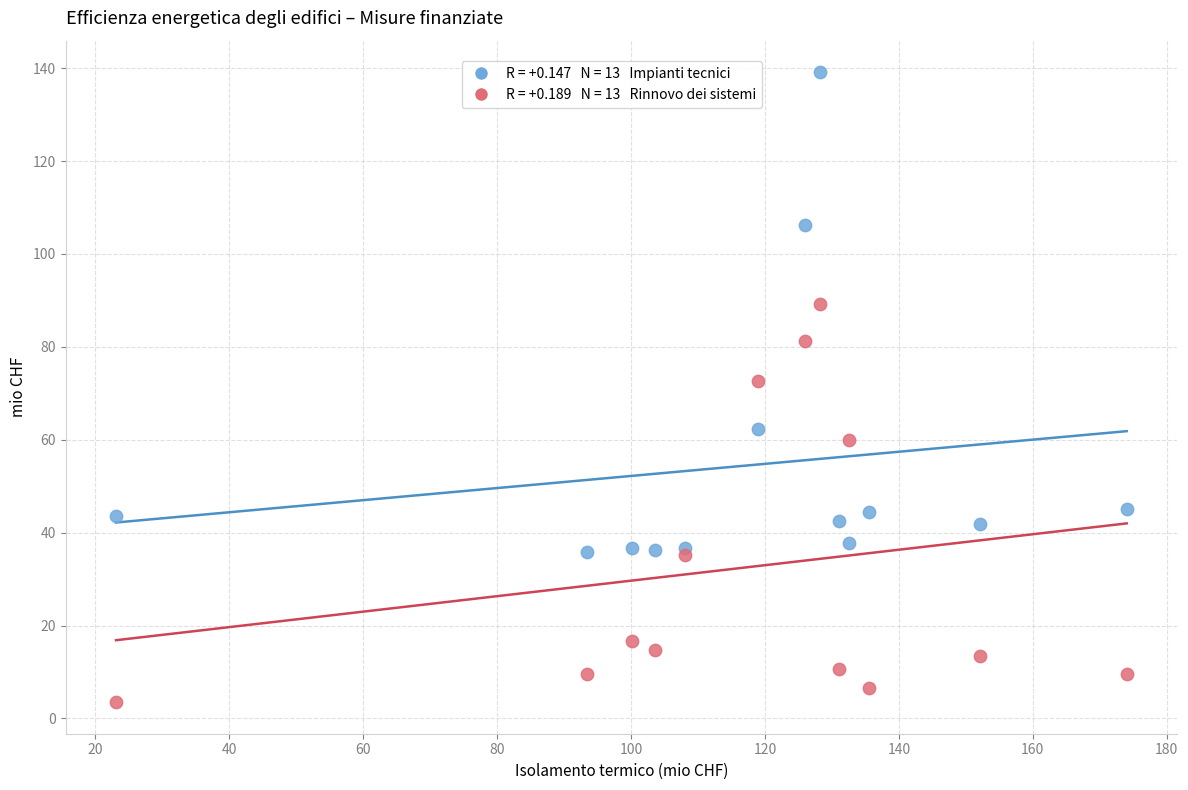

Across all series, what Y value is closest to 71?

72.7